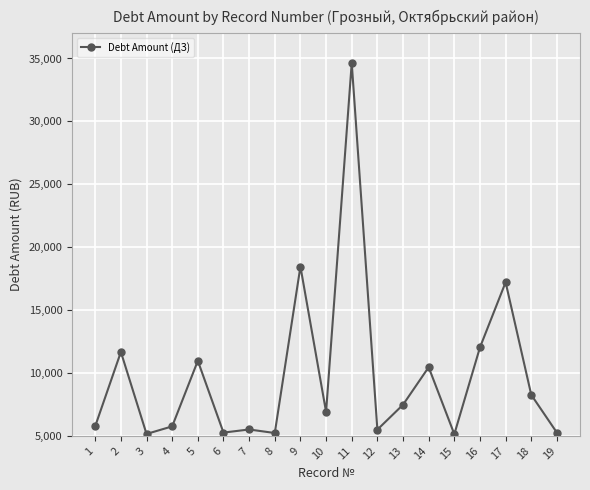

Does the chart have visible grid lines?

Yes